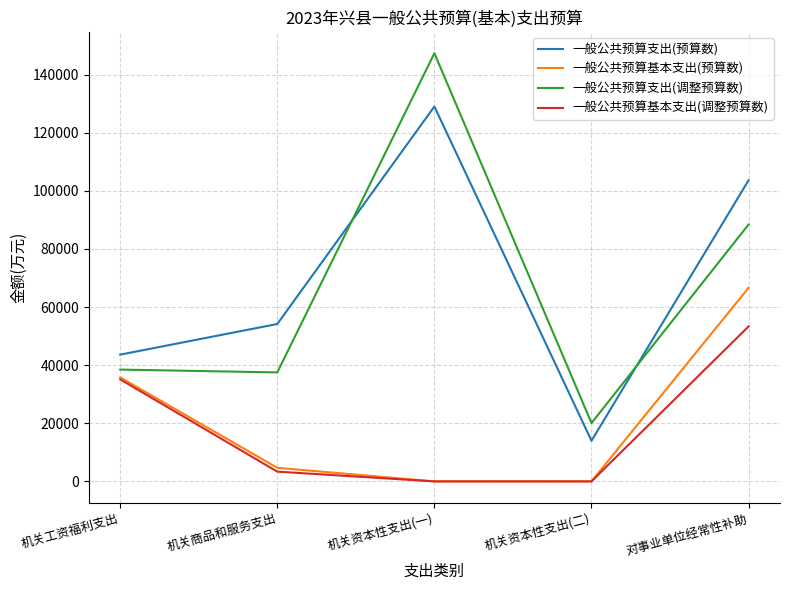

What is the difference between the second highest and minimum values in the 一般公共预算支出(调整预算数) series?

68341